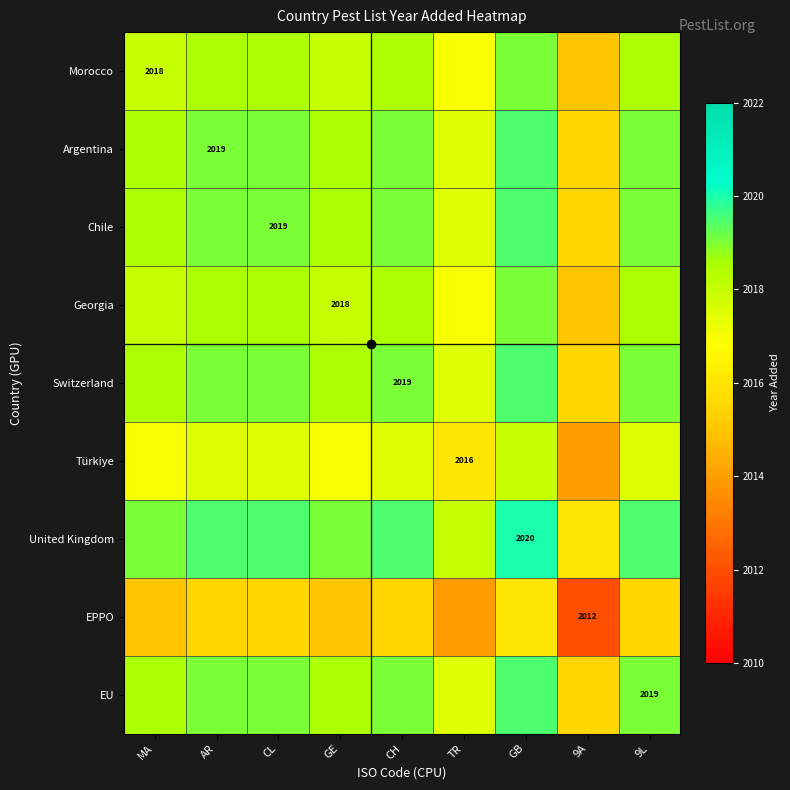

How many Switzerland values are between 2018 and 2019?

6